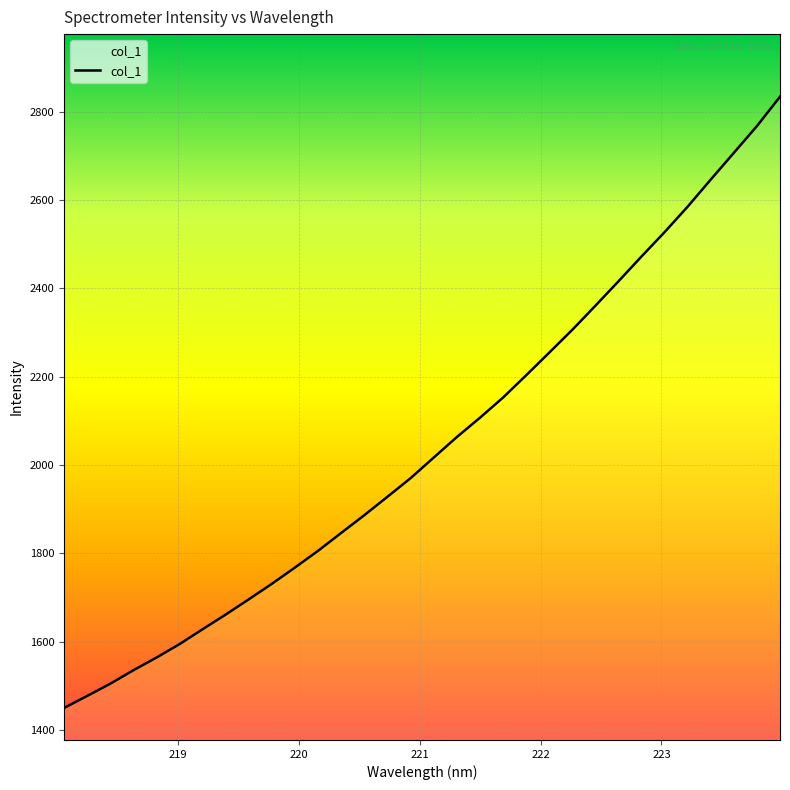

What is the difference between the maximum and minimum values?

1384.3